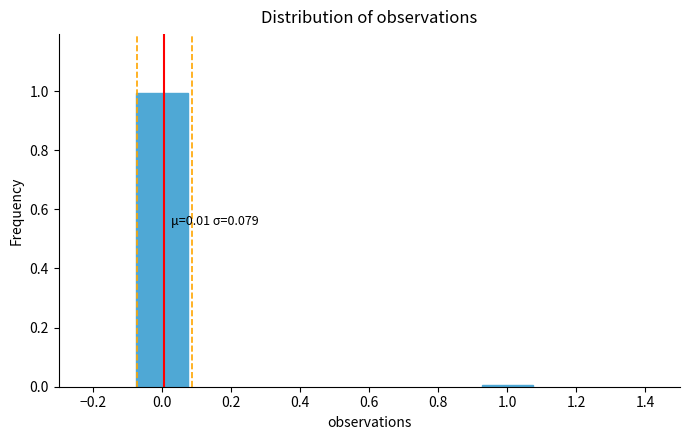

Which label corresponds to the smallest value in the chart?

1.0